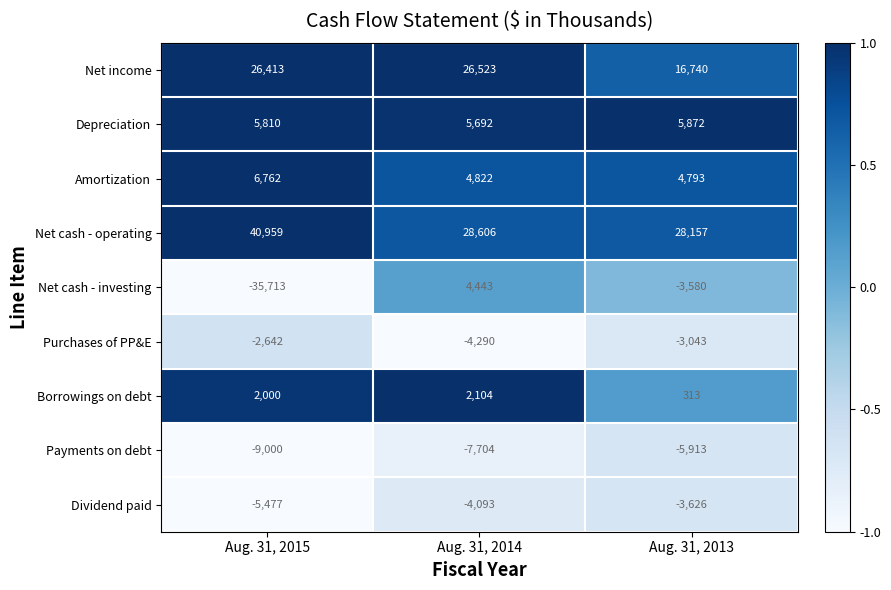

List the series in order of their peak value, highest first.

Net cash - operating, Net income, Amortization, Depreciation, Net cash - investing, Borrowings on debt, Purchases of PP&E, Dividend paid, Payments on debt